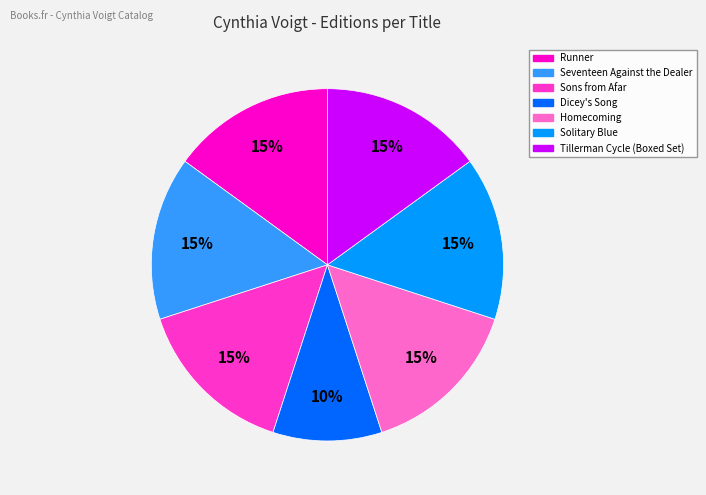

How many segments does this pie chart have?

7